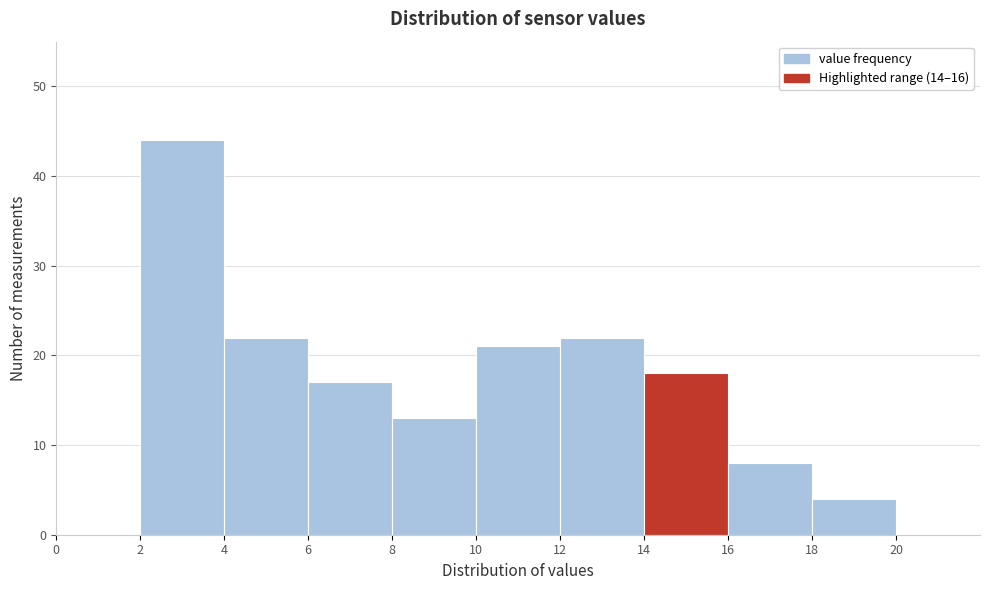

Over which range of the x-axis is the bar tallest?

2 to 4